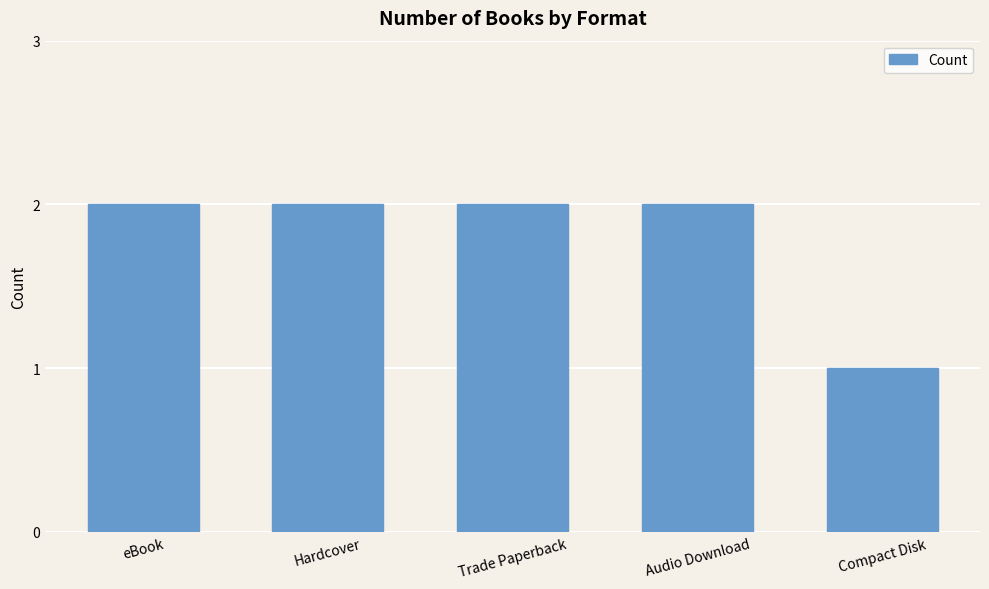

True or false: the data shows 1 at Audio Download.

False